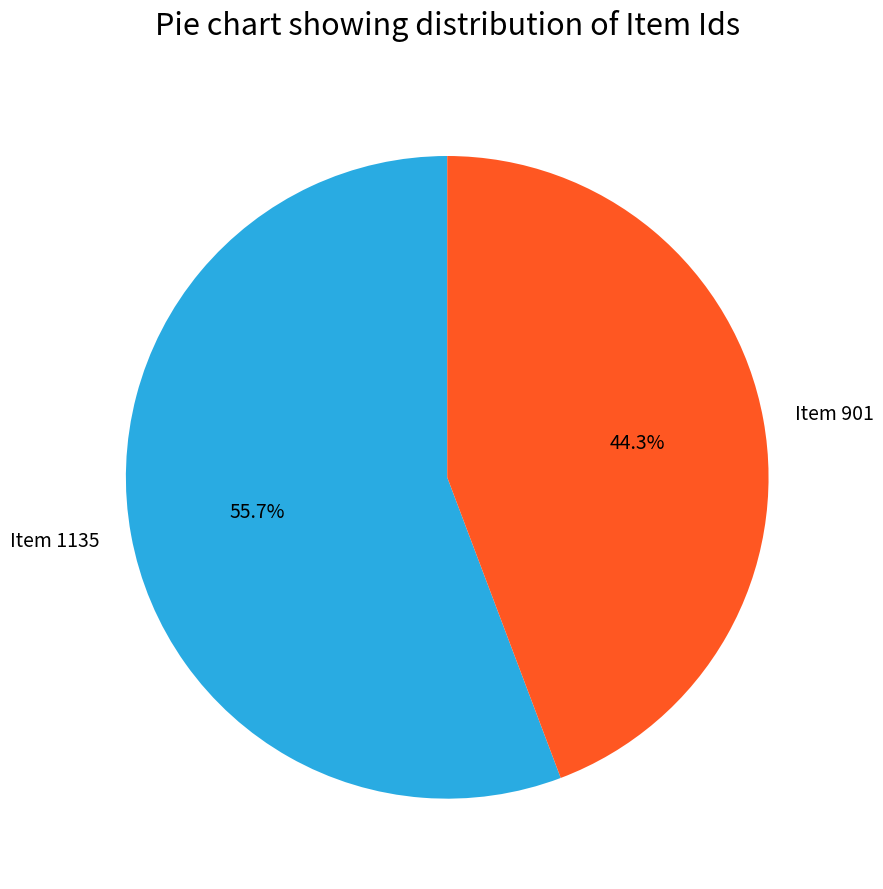

Count the number of slices in the pie.

2